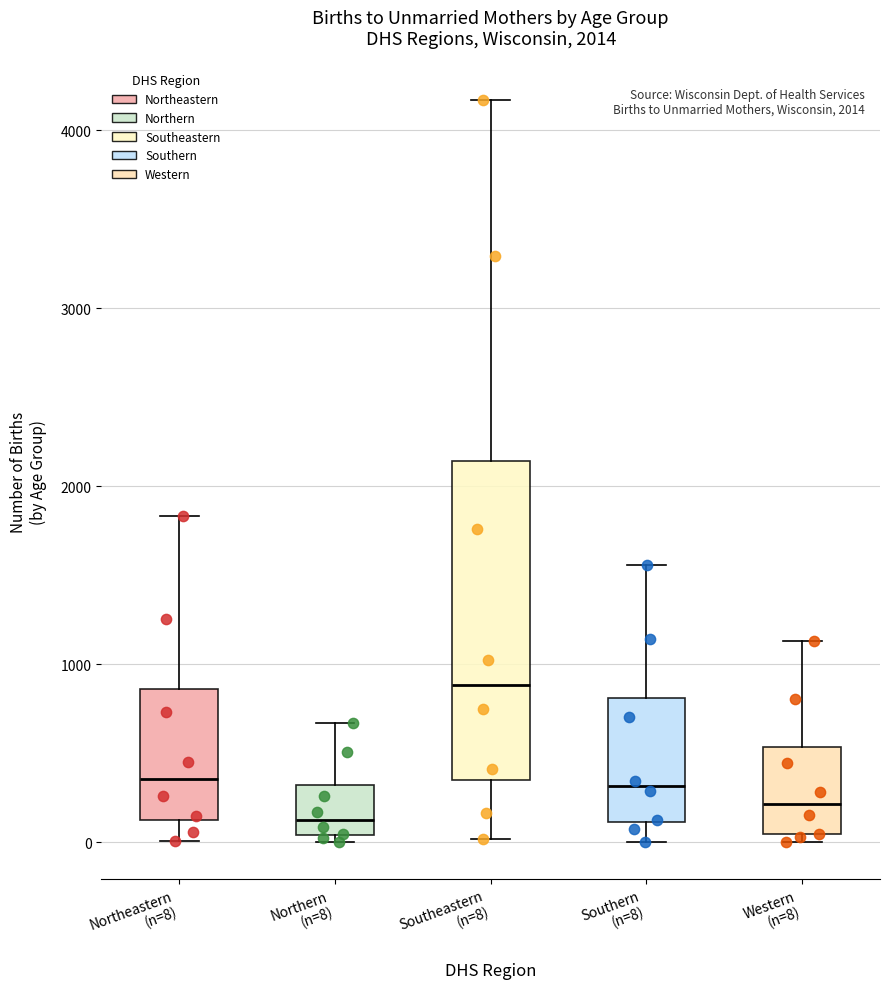

Comparing the boxes themselves (not the whiskers), which one is the tallest?

Southeastern (n=8)